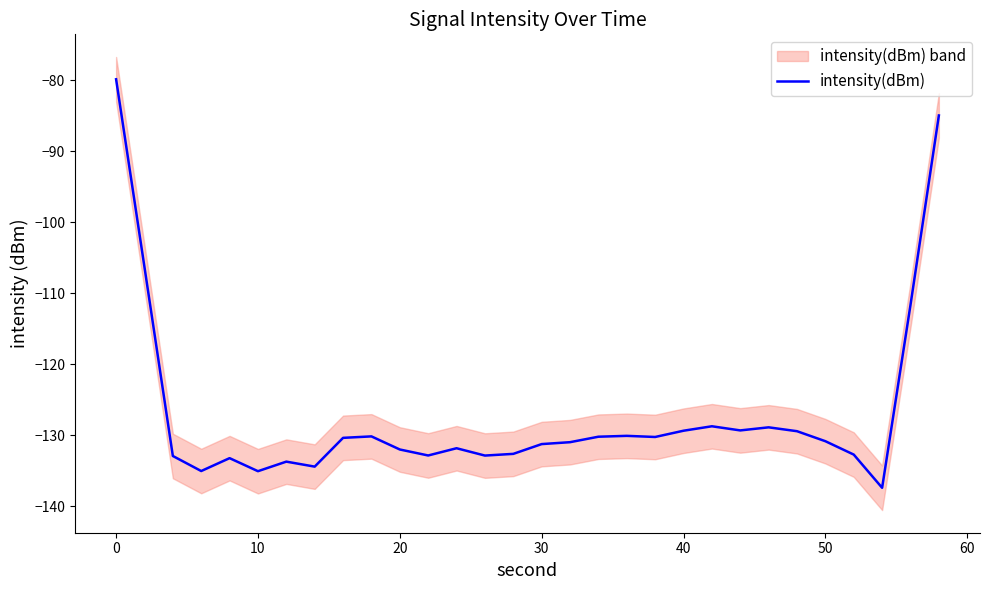

What is the lowest value of the intensity(dBm) series?

-137.4